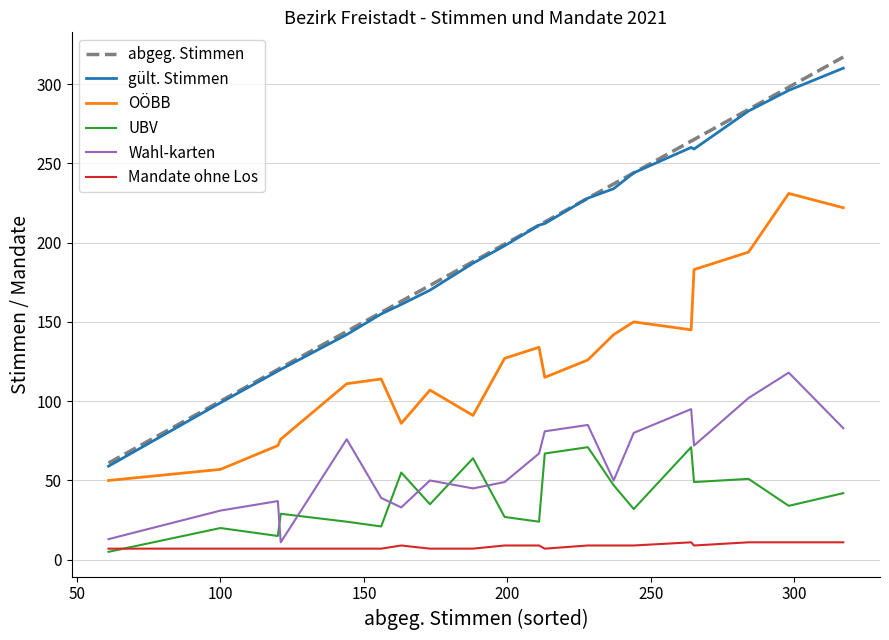

Which series has the widest spread of values?

abgeg. Stimmen